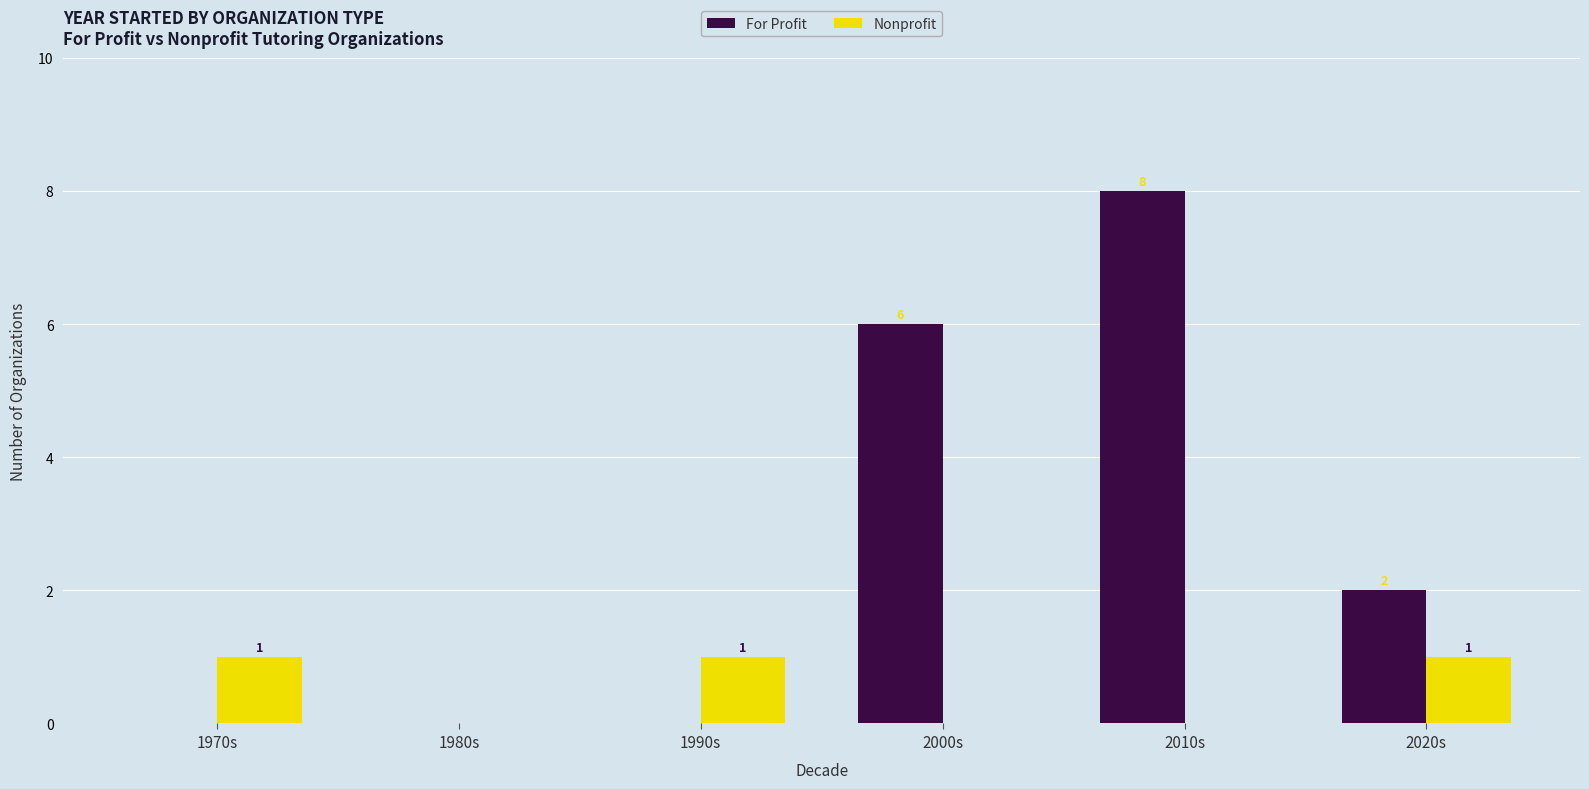

Reading left to right, transcribe all the data shown in this chart.

For Profit: 1970s=0	1980s=0	1990s=0	2000s=6	2010s=8	2020s=2
Nonprofit: 1970s=1	1980s=0	1990s=1	2000s=0	2010s=0	2020s=1